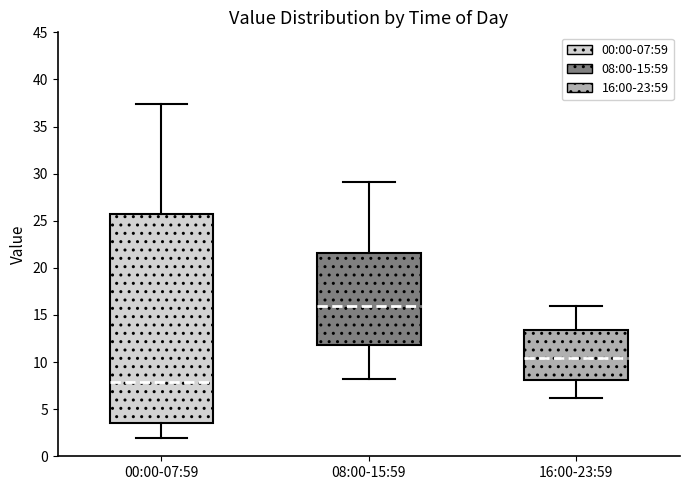

Reading left to right, read every box against the y-axis: the position of its median line, the range the box covers, and the ends of its whiskers. The values are not printed on the chart, so give them approximately, as read against the axis.

00:00-07:59: median 8.0, box 3.5 to 25.5, whiskers 2.0 to 37.5
08:00-15:59: median 16.0, box 12.0 to 21.5, whiskers 8.0 to 29.0
16:00-23:59: median 10.5, box 8.0 to 13.5, whiskers 6.0 to 16.0